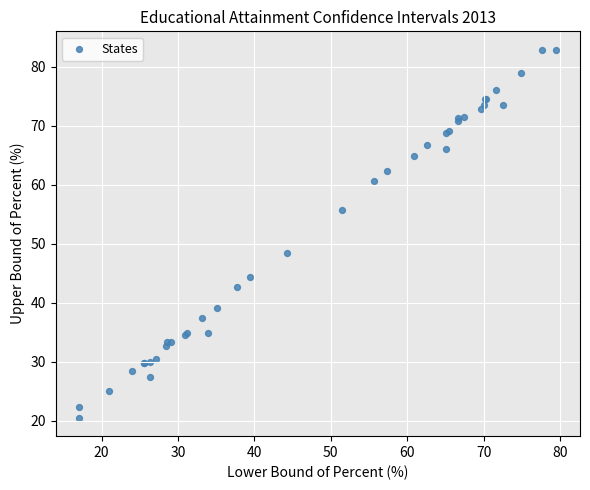

What Y value in the scatter plot is closest to 51?

48.5